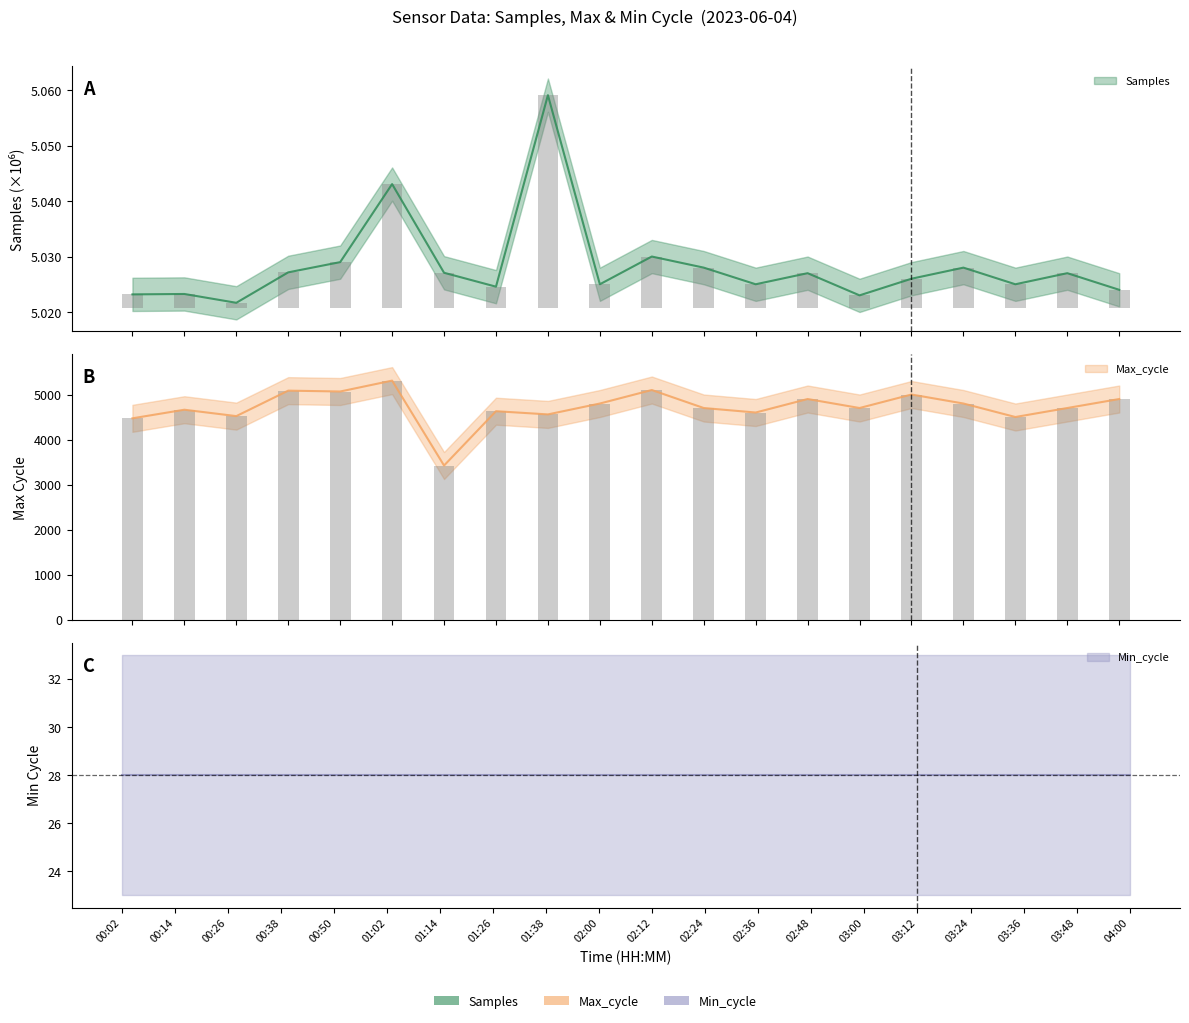

Reading left to right, list all the values displayed in this chart.

Samples: 00:02=5.0	00:14=5.0	00:26=5.0	00:38=5.0	00:50=5.0	01:02=5.0	01:14=5.0	01:26=5.0	01:38=5.1	02:00=5.0	02:12=5.0	02:24=5.0	02:36=5.0	02:48=5.0	03:00=5.0	03:12=5.0	03:24=5.0	03:36=5.0	03:48=5.0	04:00=5.0
Max_cycle: 00:02=4471.0	00:14=4662.0	00:26=4520.0	00:38=5086.0	00:50=5067.0	01:02=5309.0	01:14=3422.0	01:26=4629.0	01:38=4558.0	02:00=4800.0	02:12=5100.0	02:24=4700.0	02:36=4600.0	02:48=4900.0	03:00=4700.0	03:12=5000.0	03:24=4800.0	03:36=4500.0	03:48=4700.0	04:00=4900.0